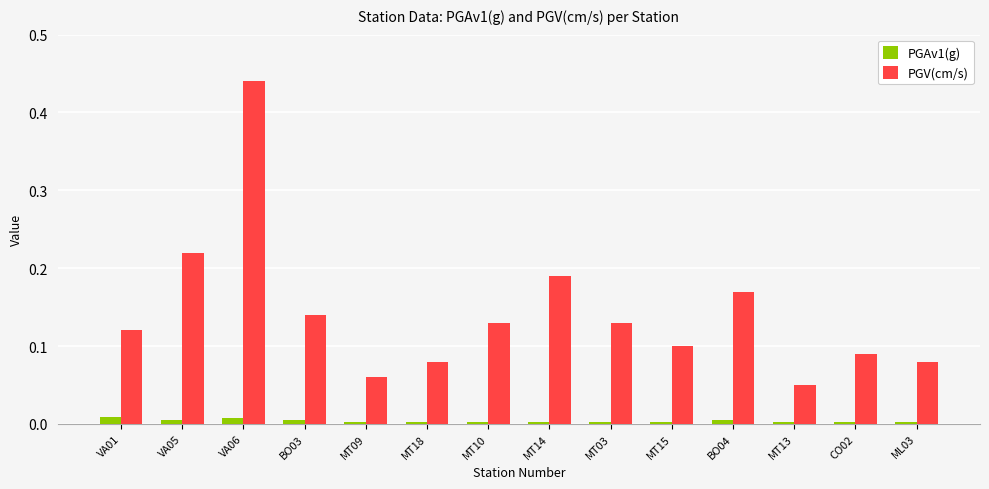

At which category is the sum across all series the highest?

VA06